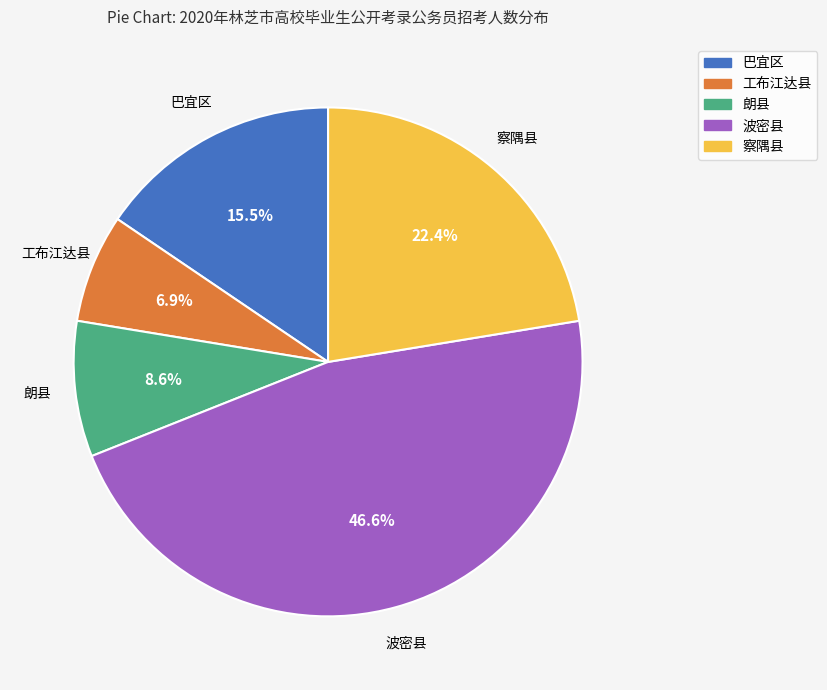

Is 察隅县 the majority of the pie?

No